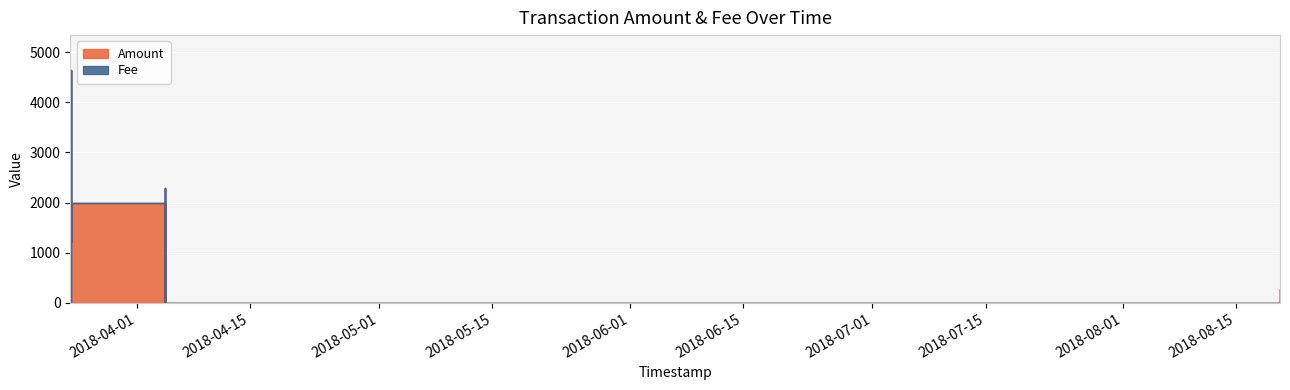

List the series in order of their overall mean, highest first.

Amount, Fee